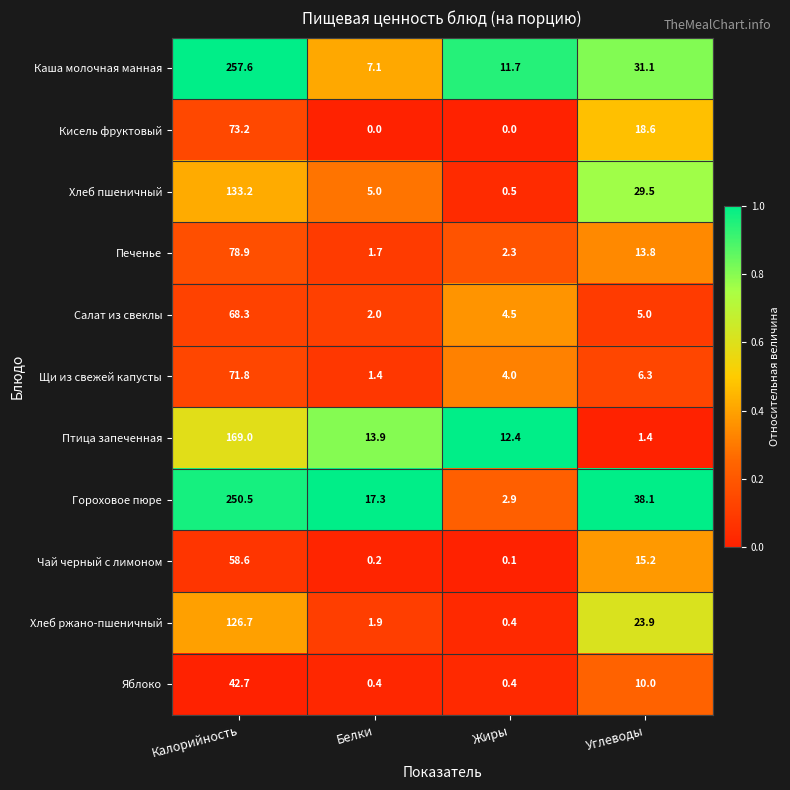

Which series has the largest range (max minus min)?

Каша молочная манная